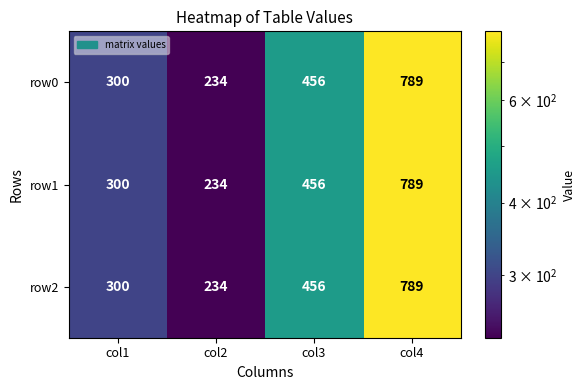

List the labels in order of row2 value, smallest first.

col2, col1, col3, col4